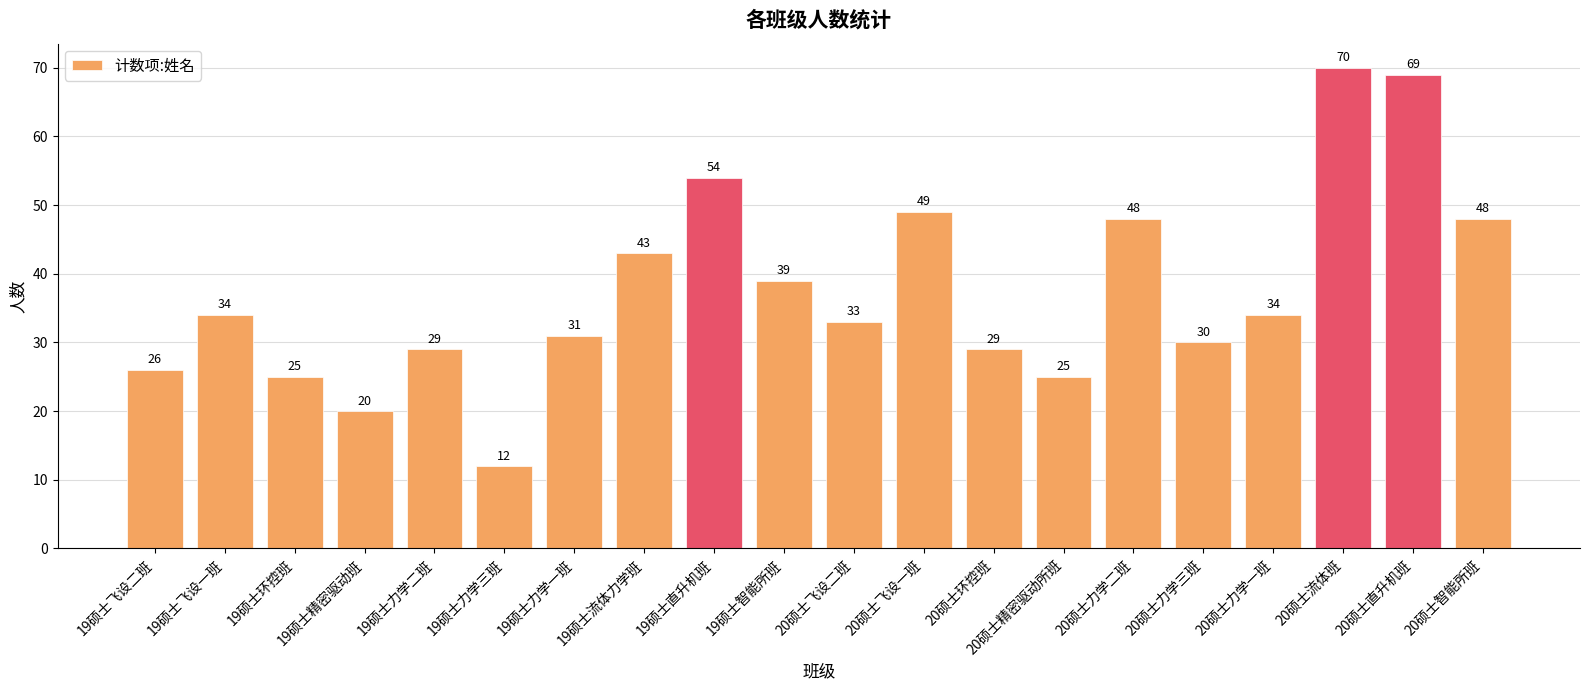

What is the difference between the maximum and minimum values?

58